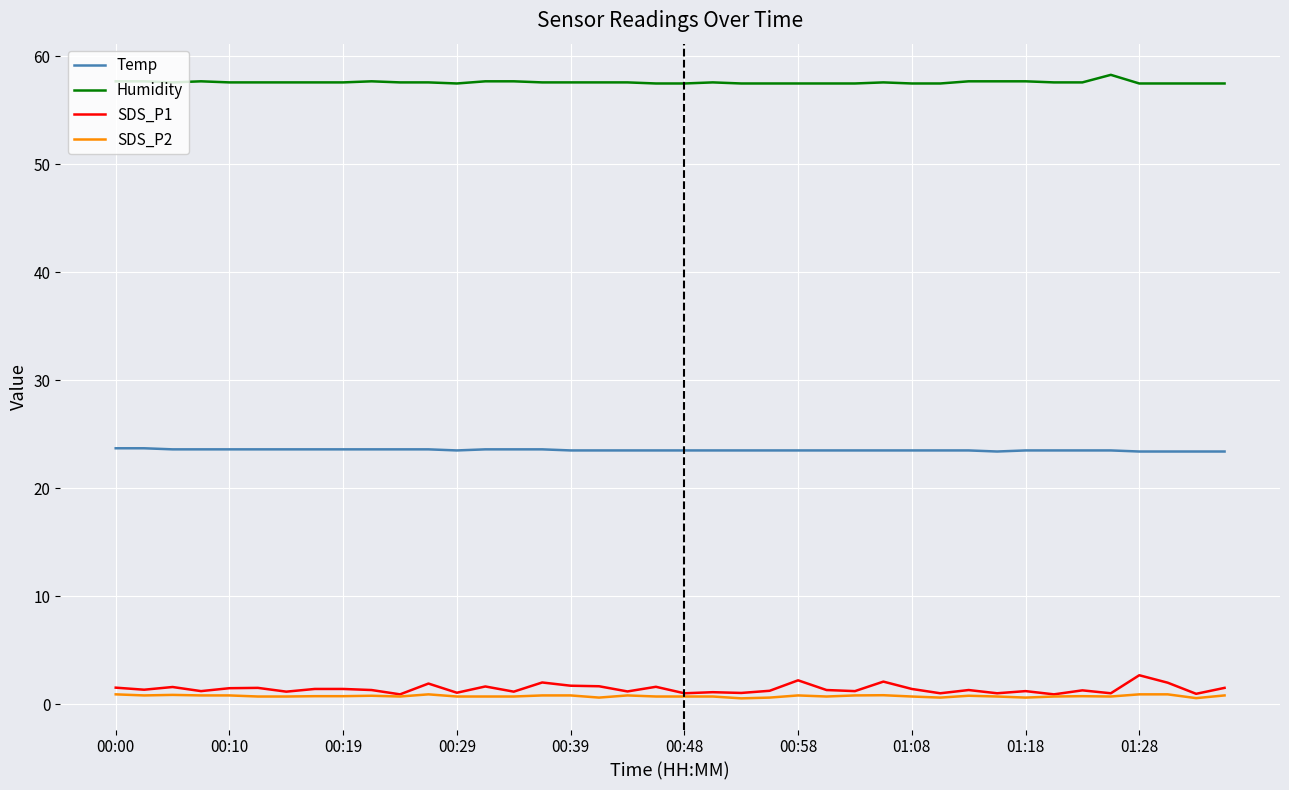

What is the greatest value displayed?

58.3